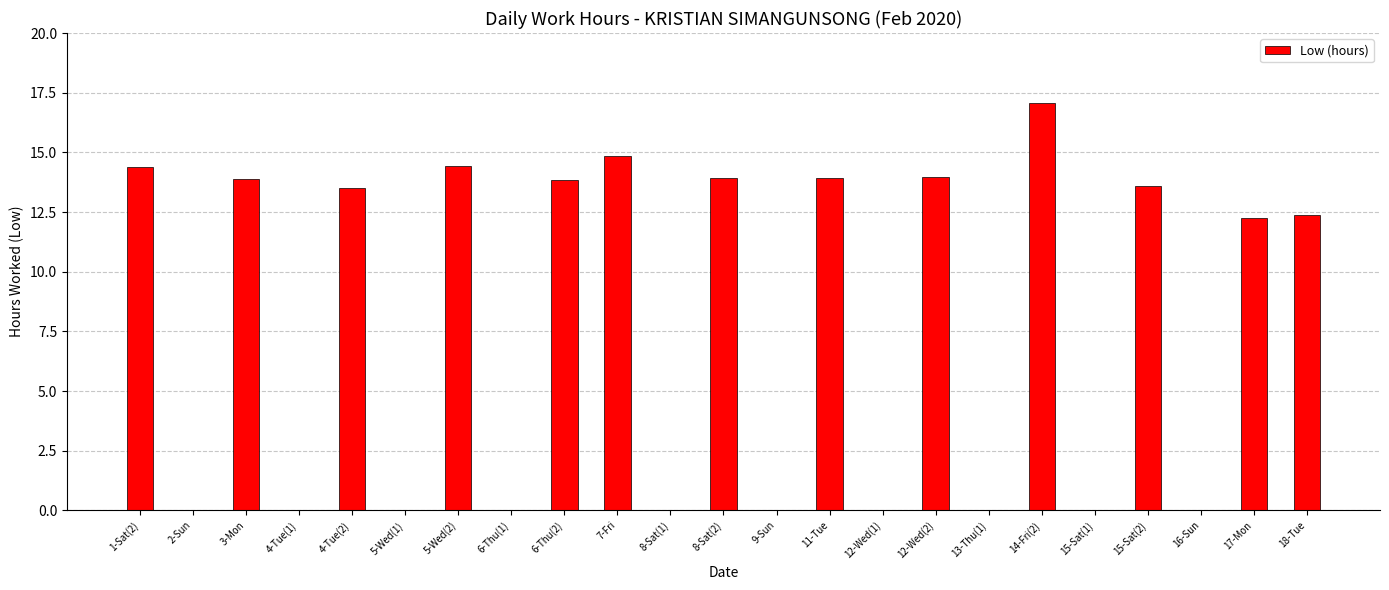

The value at 7-Fri is 9.2. True or false?

False